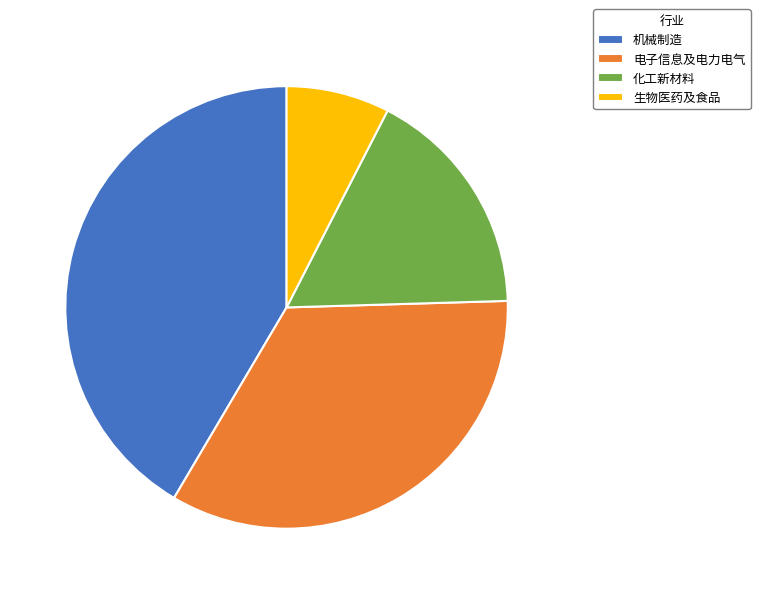

Rank the categories by value from highest to lowest.

机械制造, 电子信息及电力电气, 化工新材料, 生物医药及食品